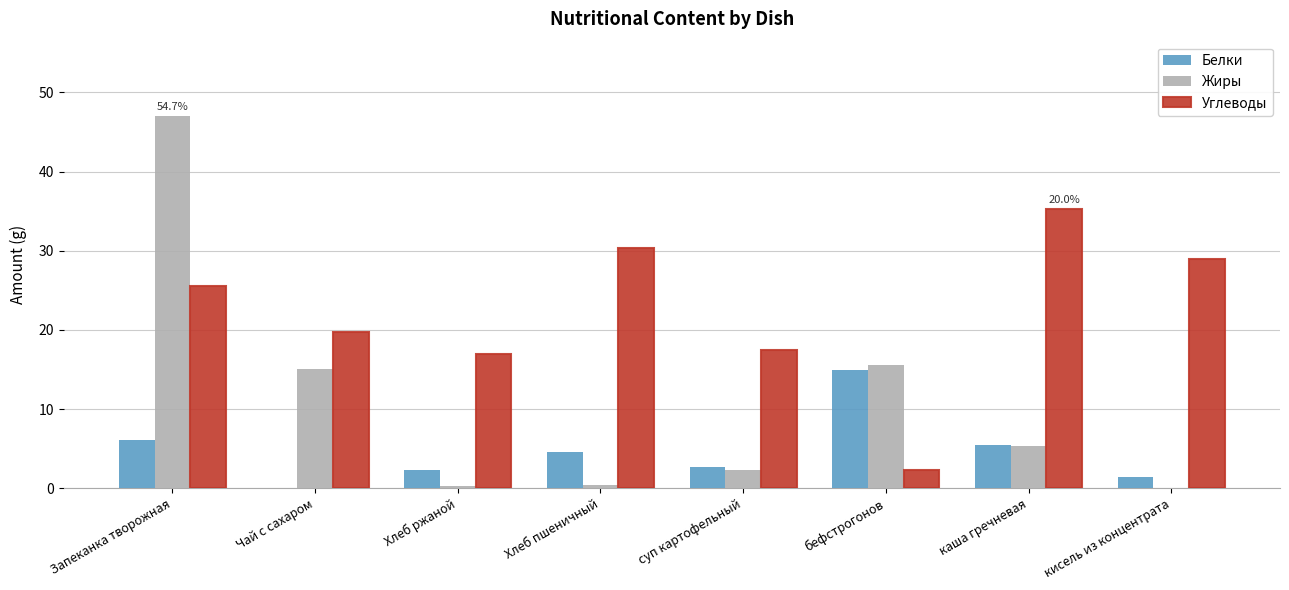

What are all the series names shown in the legend?

Белки, Жиры, Углеводы